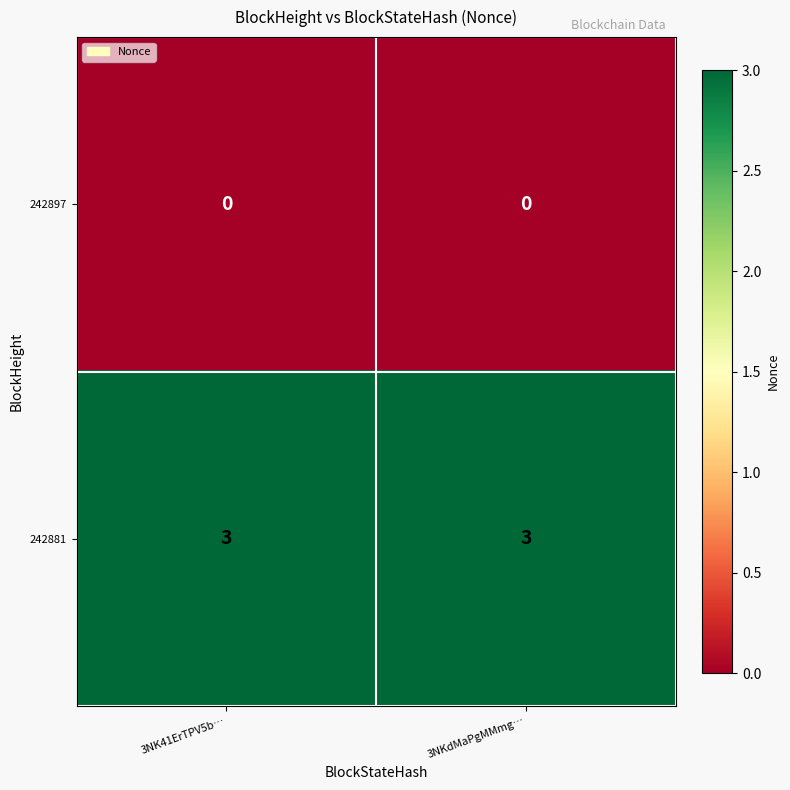

What is the difference between the highest and lowest values at 3NK41ErTPV5b…?

3